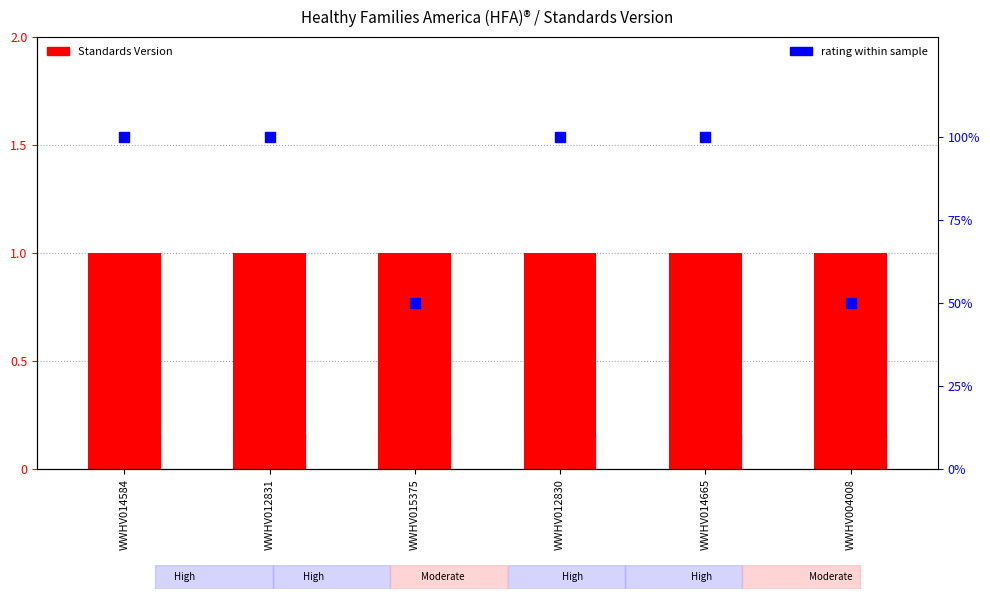

Which series contains the highest Y value?

rating within sample